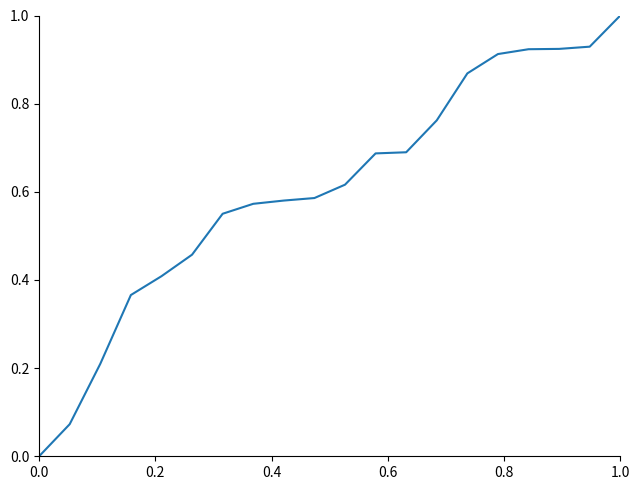

What is the difference between the maximum and minimum values?

1.0